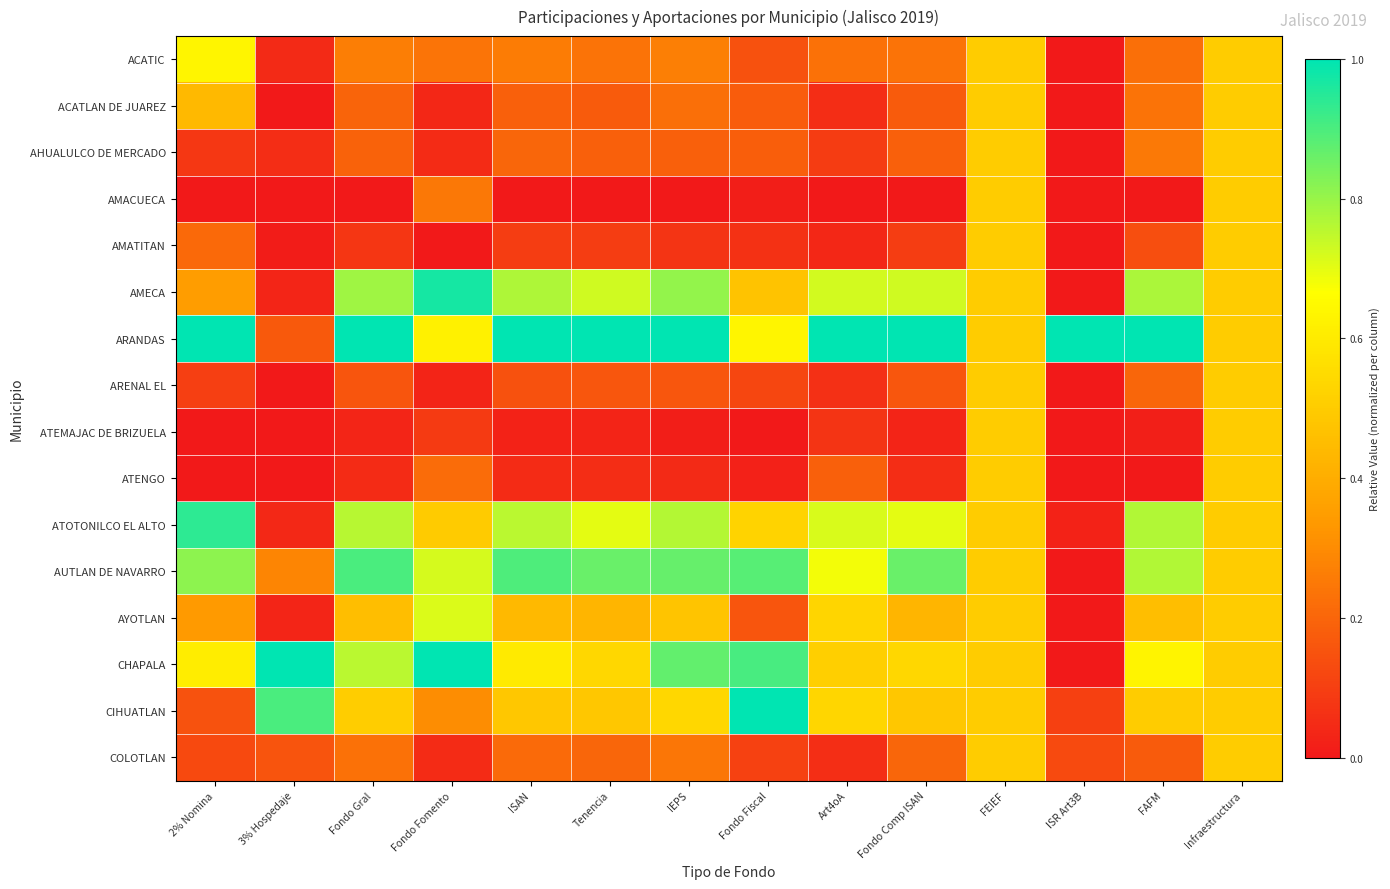

Which label corresponds to the smallest value in the chart?

ISR Art3B